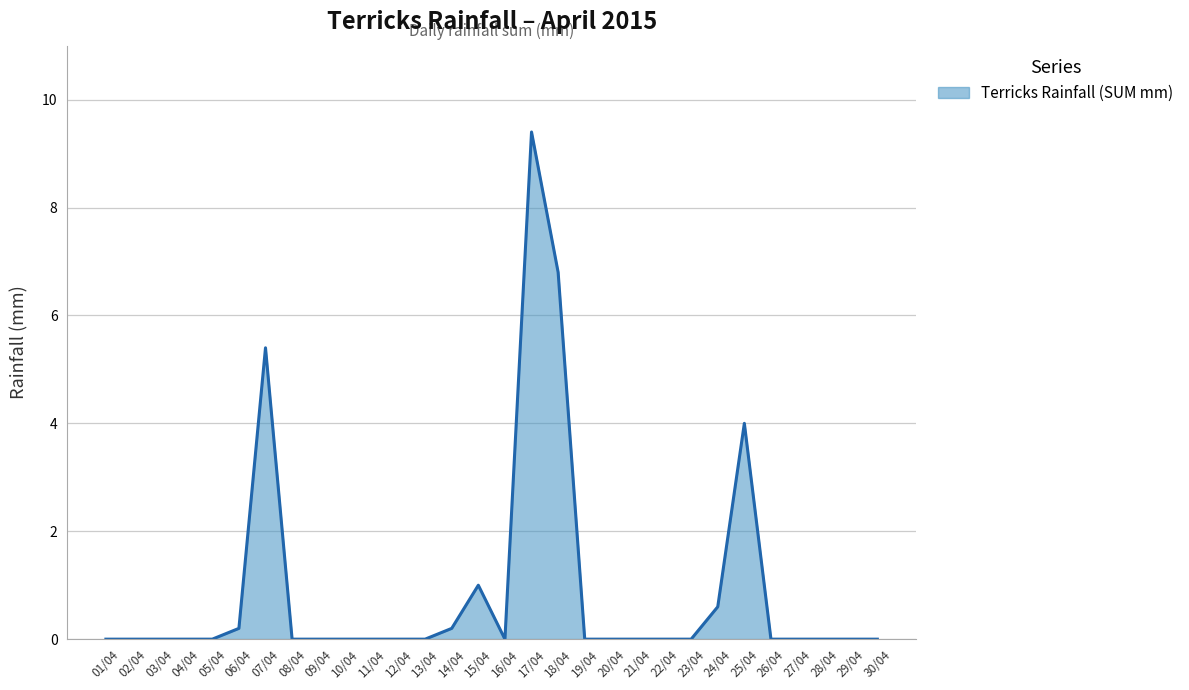

True or false: the data has more than 2 interior local peaks.

True